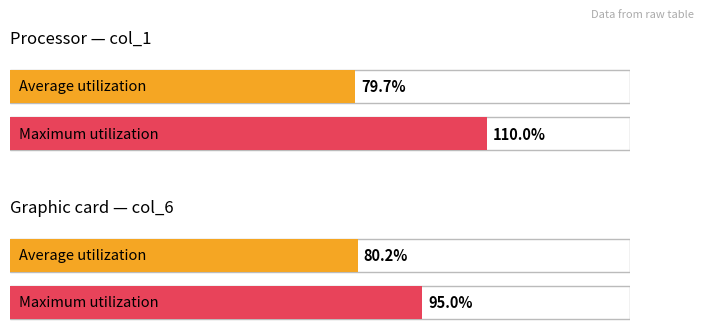

Which series has the largest range (max minus min)?

col_1